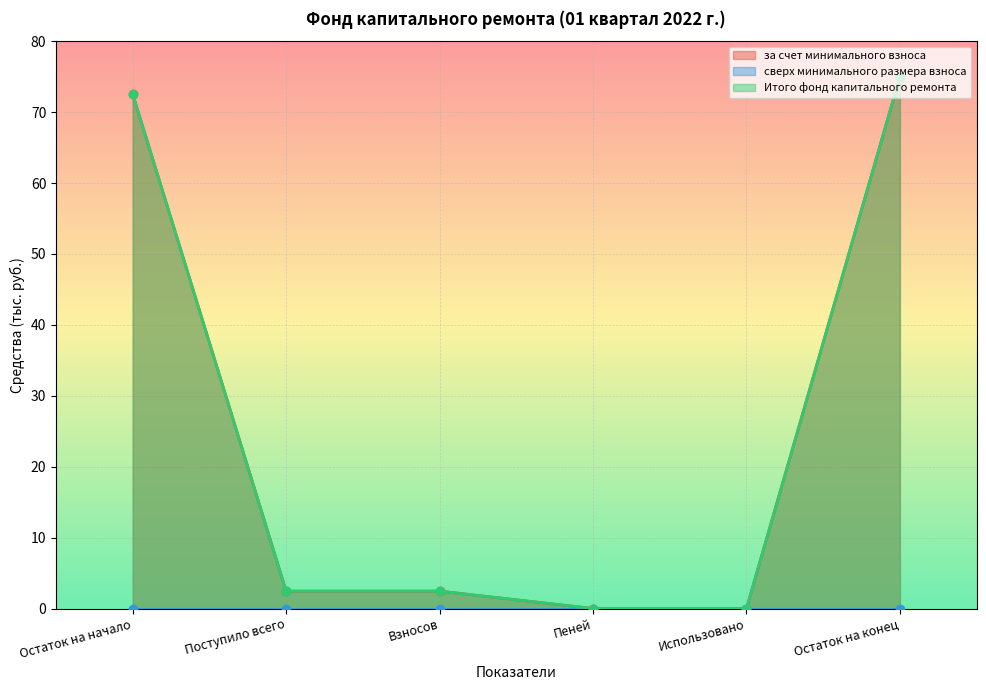

Count the number of categories in the chart.

6